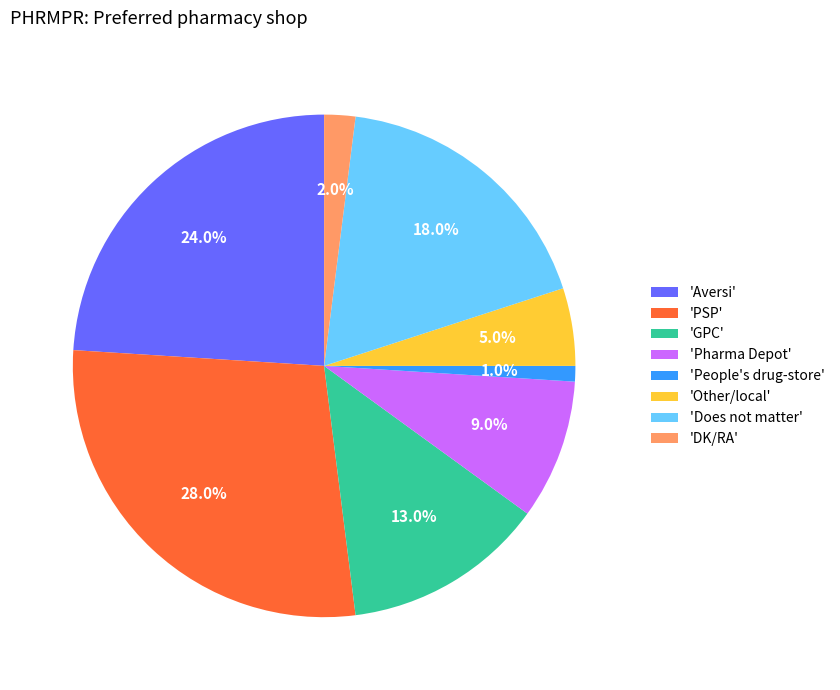

Does 'Pharma Depot' represent more than half of the total?

No